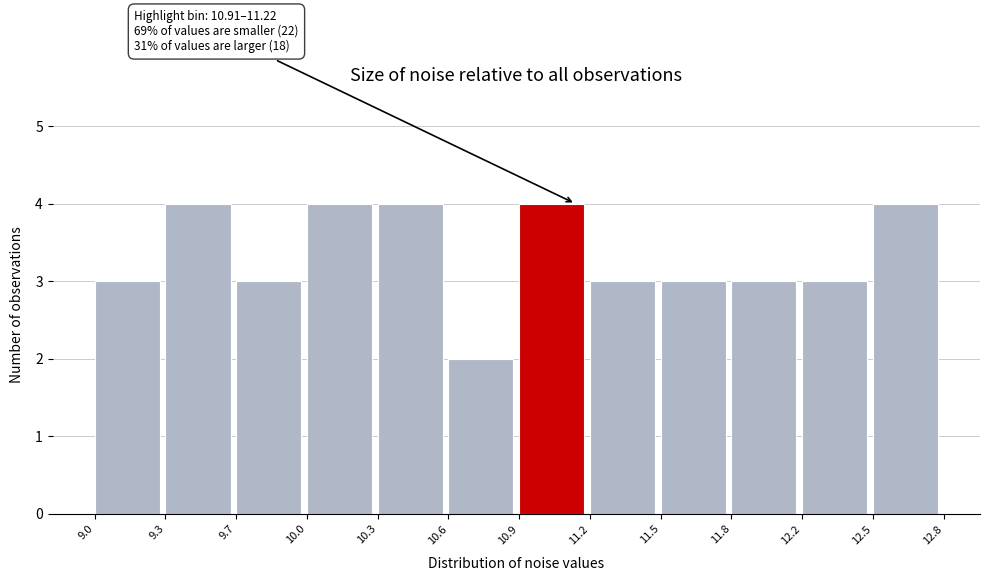

Reading right to left, extract all data points from this chart.

4	3	3	3	3	4	2	4	4	3	4	3